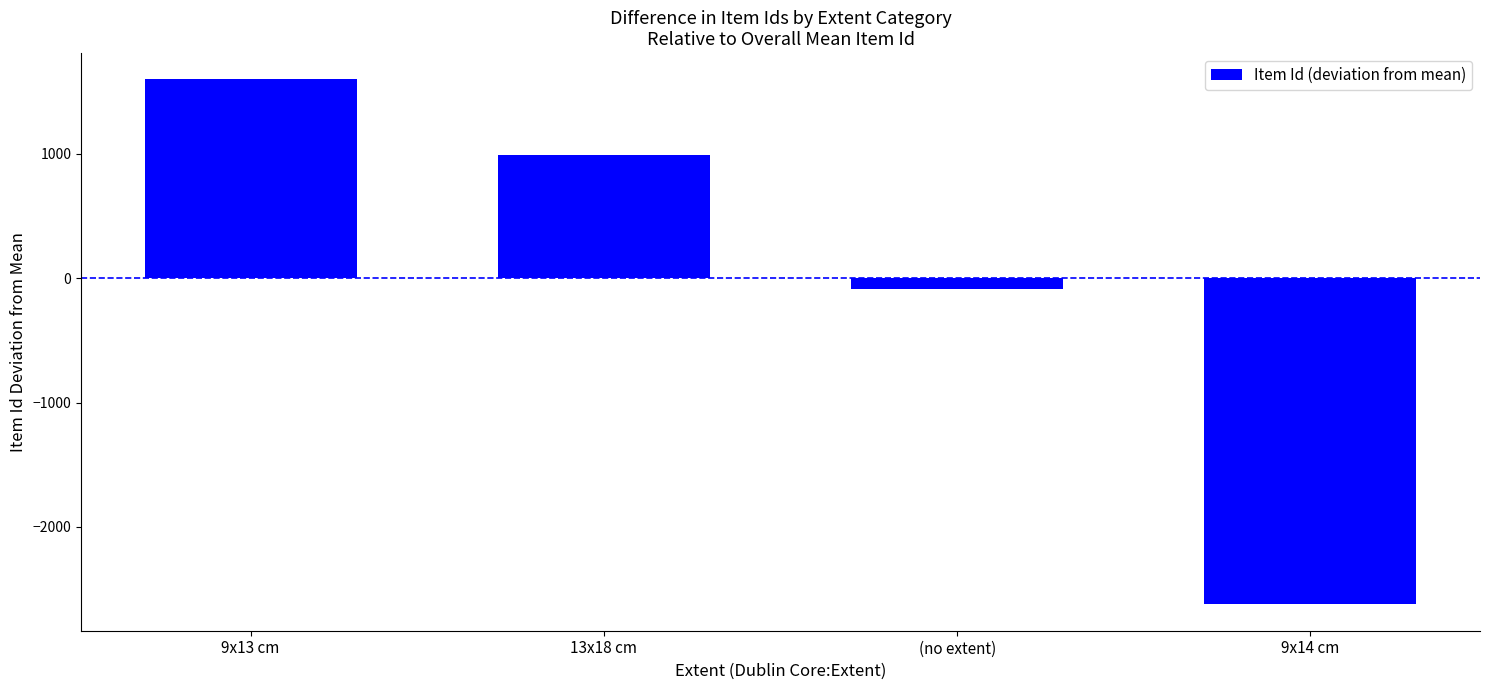

Which has a higher value, 9x14 cm or (no extent)?

(no extent)